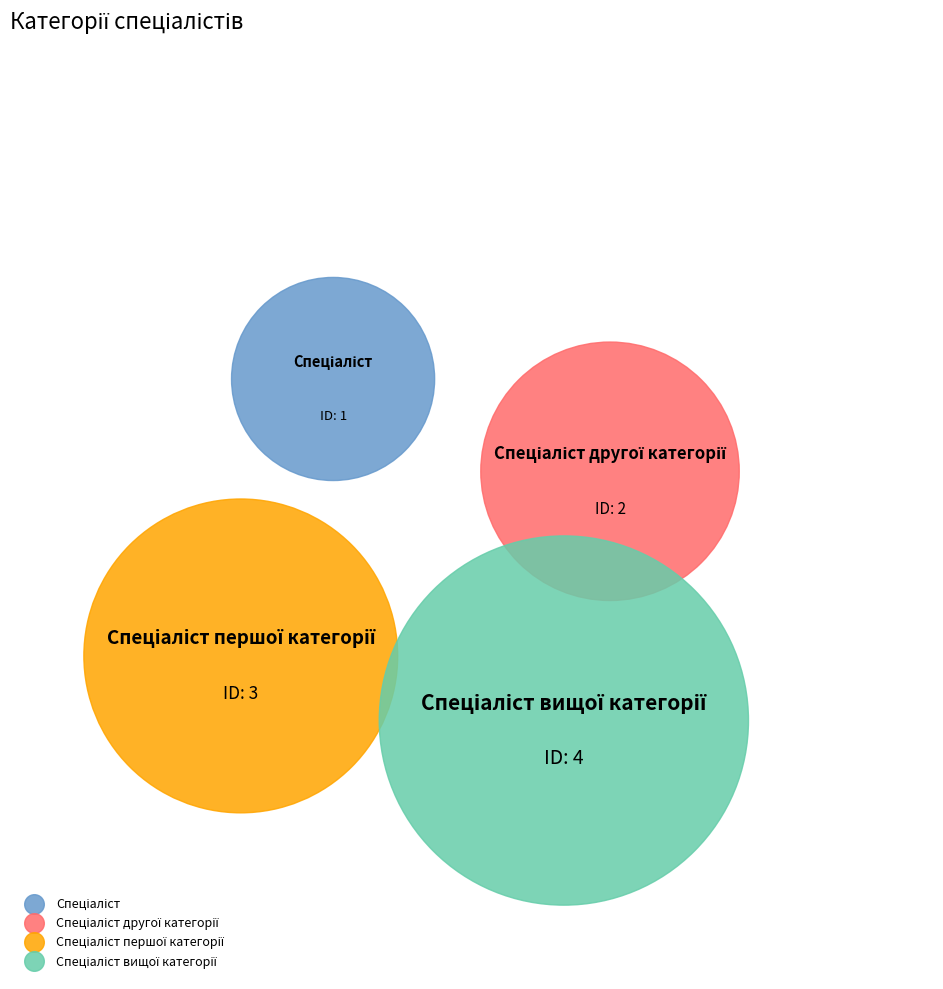

Which has a higher value, Спеціаліст вищої категорії or Спеціаліст?

Спеціаліст вищої категорії